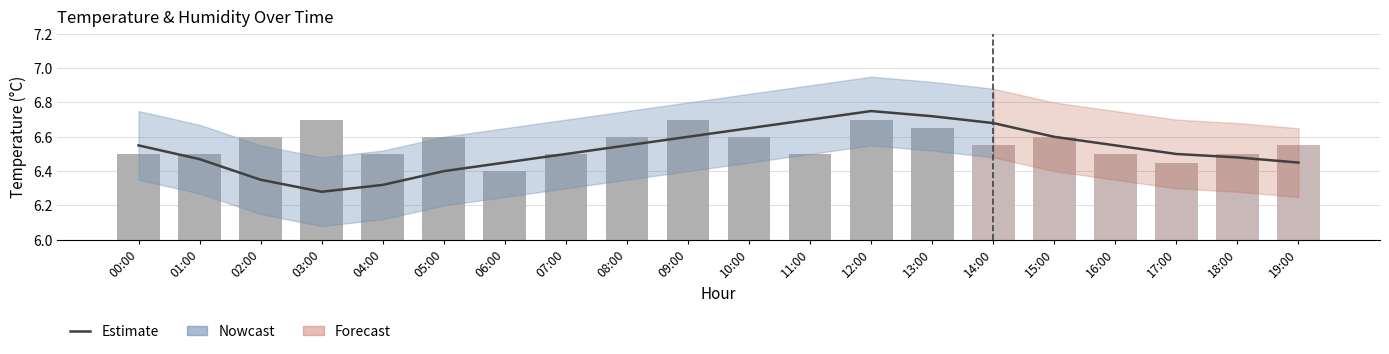

Reading left to right, extract all data points from this chart.

Estimate: 00:00=6.5	01:00=6.5	02:00=6.3	03:00=6.3	04:00=6.3	05:00=6.4	06:00=6.5	07:00=6.5	08:00=6.5	09:00=6.6	10:00=6.7	11:00=6.7	12:00=6.8	13:00=6.7	14:00=6.7	15:00=6.6	16:00=6.5	17:00=6.5	18:00=6.5	19:00=6.5
temperature: 00:00=6.5	01:00=6.5	02:00=6.6	03:00=6.7	04:00=6.5	05:00=6.6	06:00=6.4	07:00=6.5	08:00=6.6	09:00=6.7	10:00=6.6	11:00=6.5	12:00=6.7	13:00=6.7	14:00=6.5	15:00=6.6	16:00=6.5	17:00=6.5	18:00=6.5	19:00=6.5